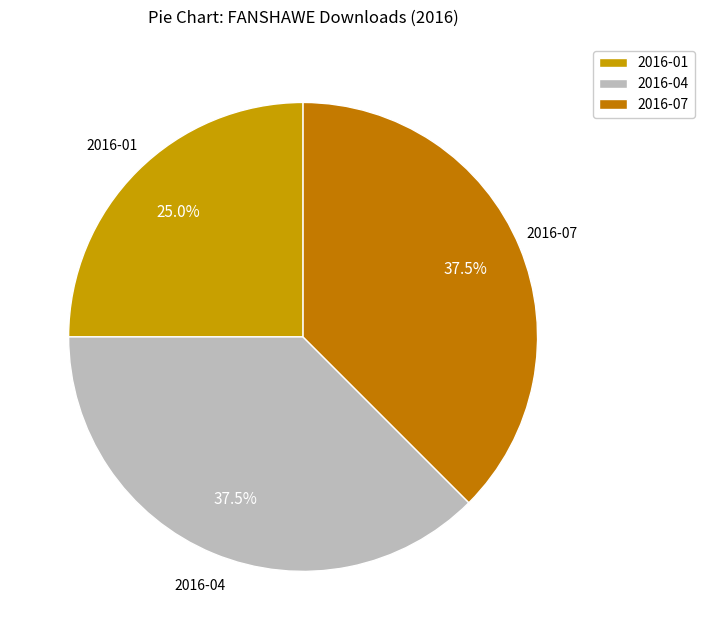

Is the sum of 2016-07 and 2016-04 greater than half?

Yes